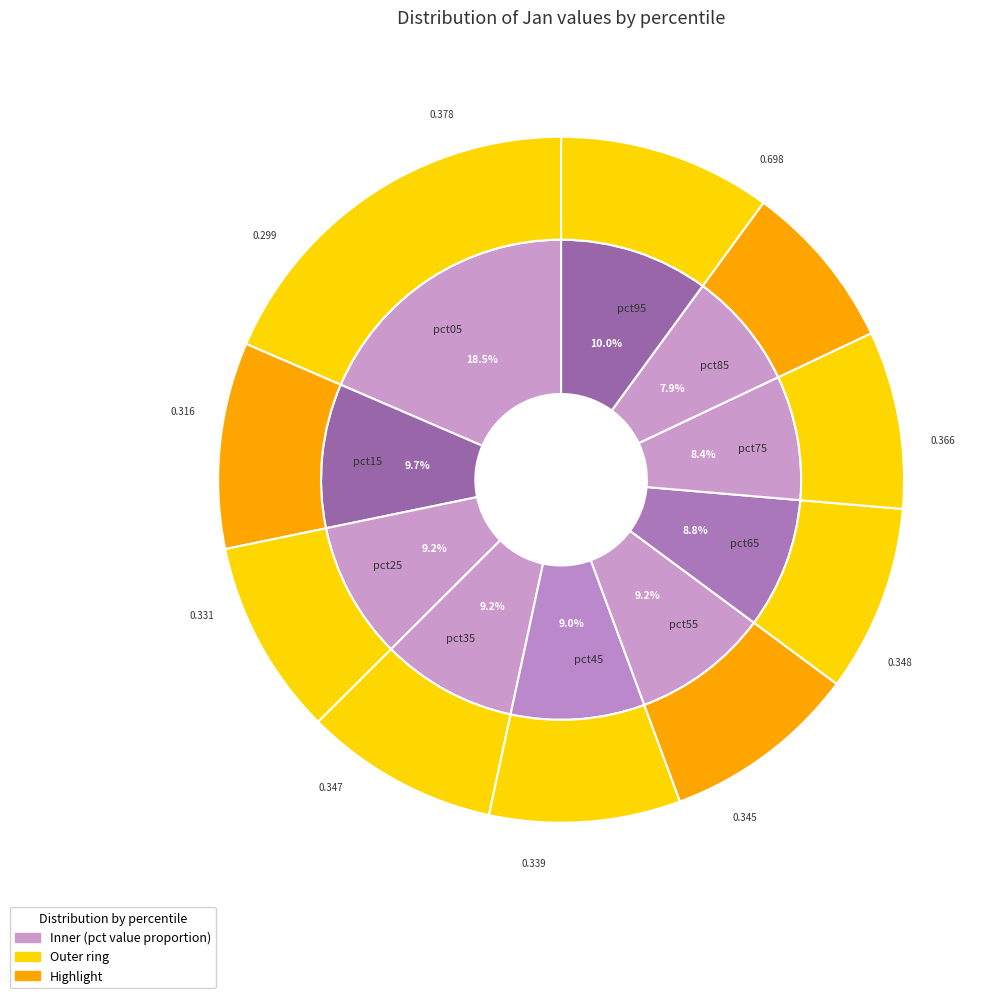

Count the number of slices in the pie.

10